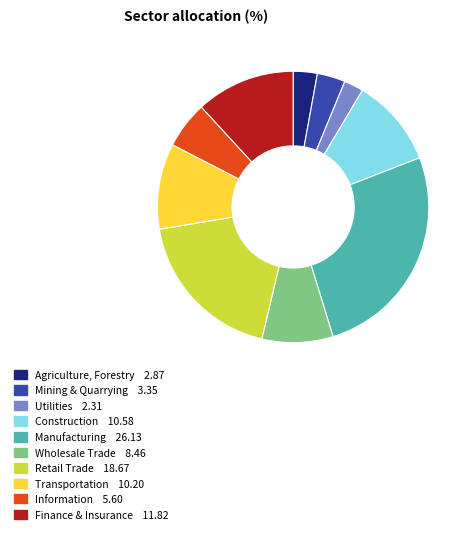

Count the number of slices in the pie.

10